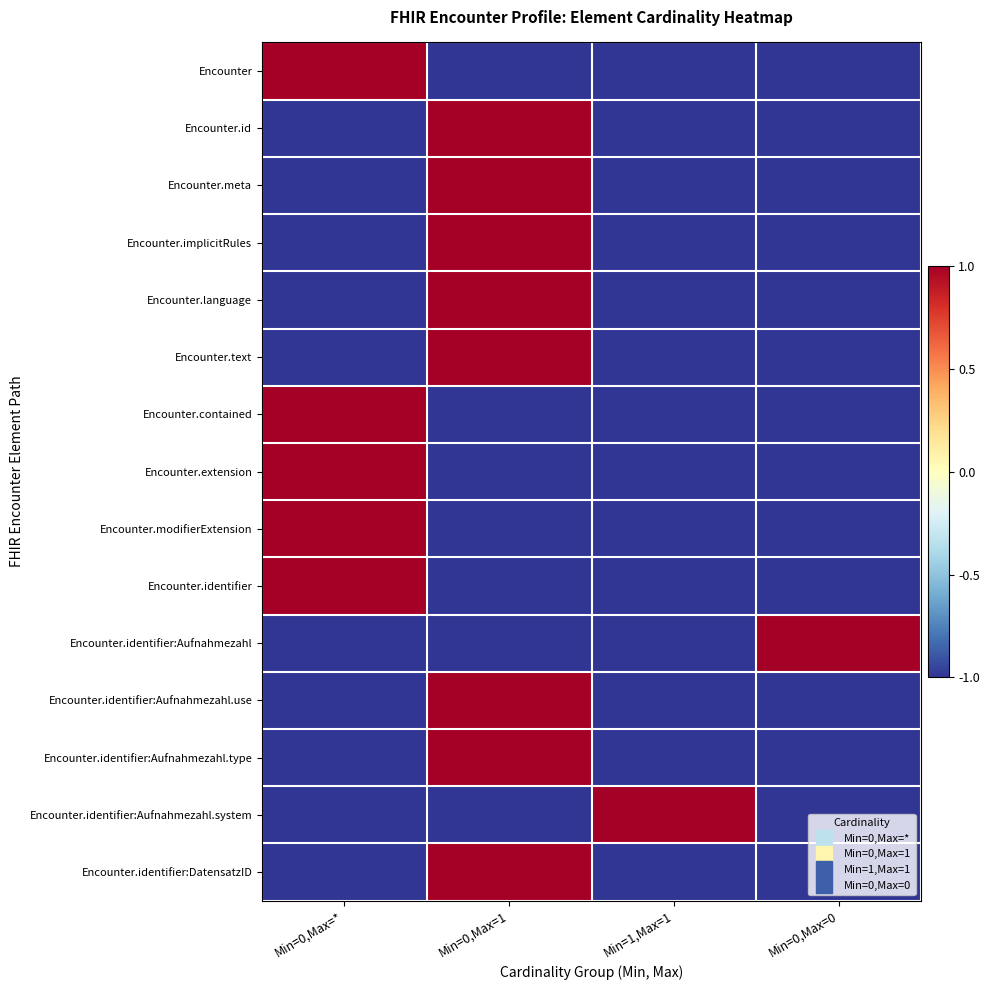

Which series has the largest total across all categories?

Encounter